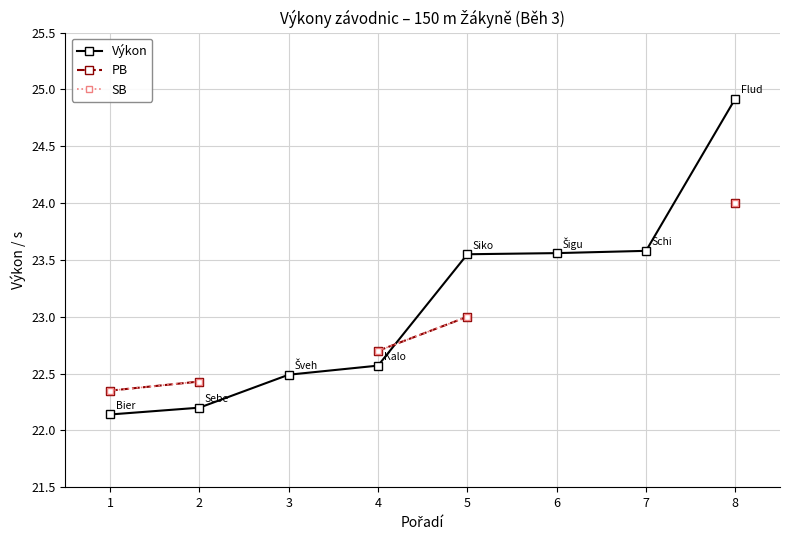

At which label does Výkon reach its peak?

8